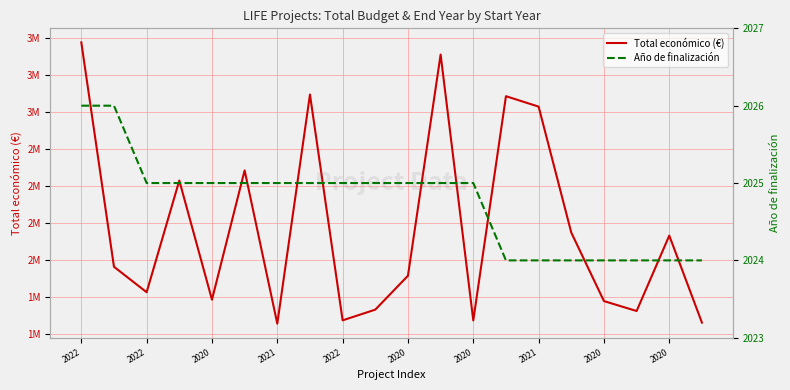

What is the total value across all series at 2022?

3474241